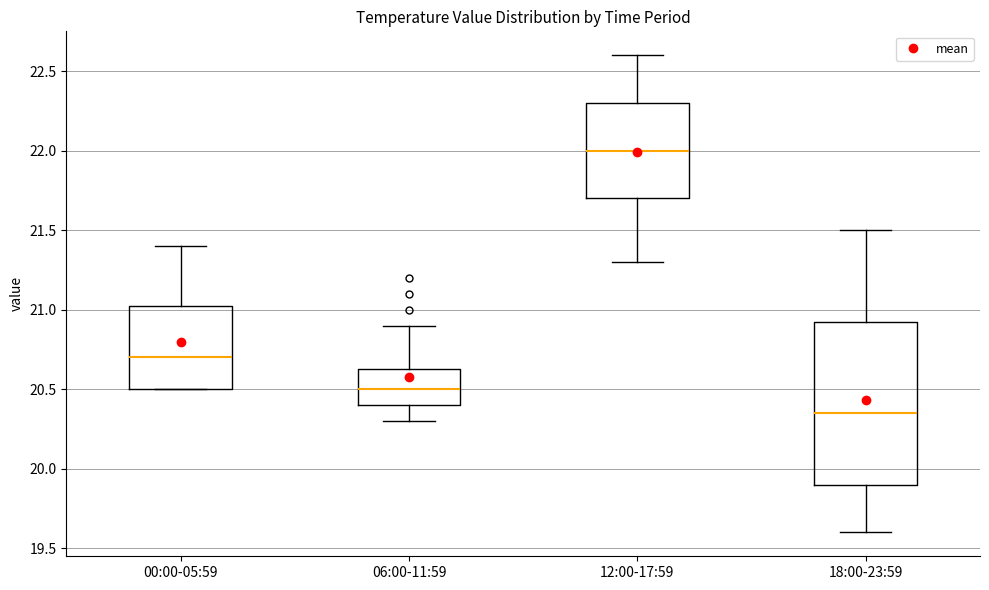

Reading left to right, transcribe this box plot: for each box, give where its median line is, the range the box spans, and where its two whiskers end, as read against the y-axis. The values are not printed on the chart, so give them approximately, as read against the axis.

00:00-05:59: median 20.70, box 20.50 to 21.05, whiskers 20.50 to 21.40
06:00-11:59: median 20.50, box 20.40 to 20.65, whiskers 20.30 to 20.90
12:00-17:59: median 22.00, box 21.70 to 22.30, whiskers 21.30 to 22.60
18:00-23:59: median 20.35, box 19.90 to 20.95, whiskers 19.60 to 21.50